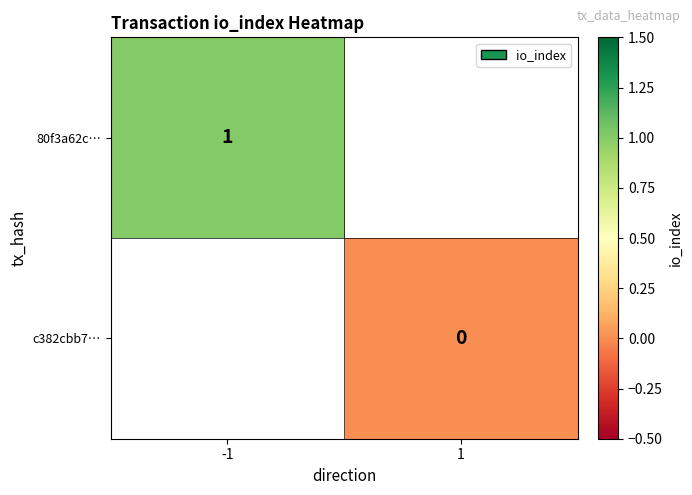

The value of 80f3a62c… at -1 is 0. True or false?

False